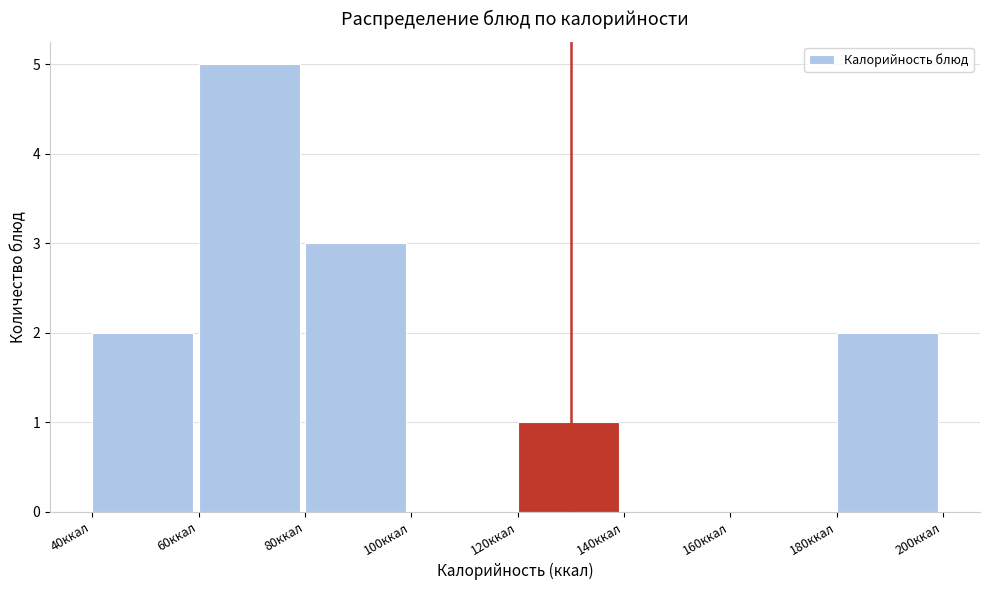

Which range on the x-axis has the tallest bar?

60 to 80